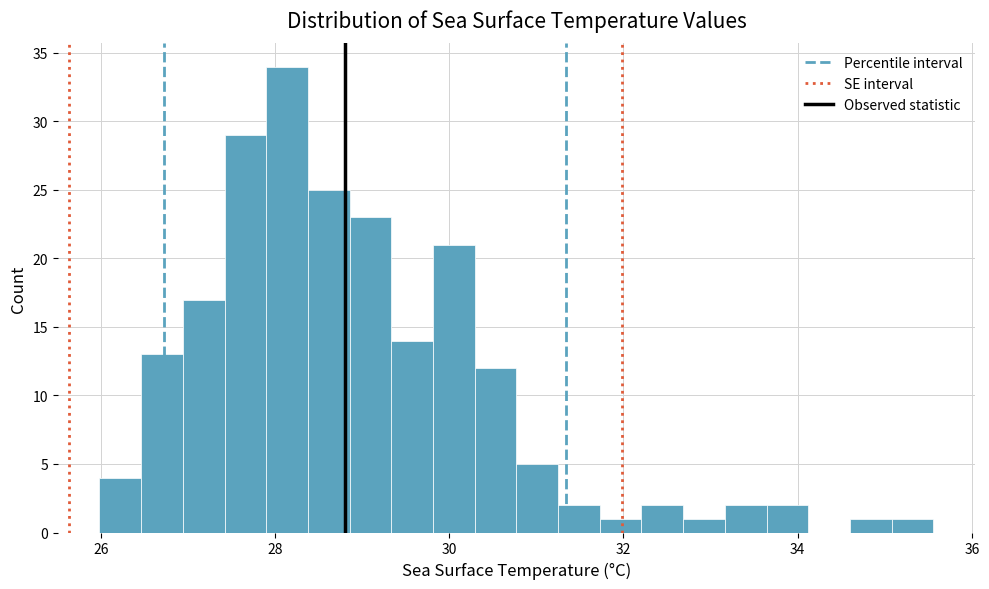

Around what value on the x-axis is the tallest bar? Give the approximate position of its centre, as read against the axis.

28.2